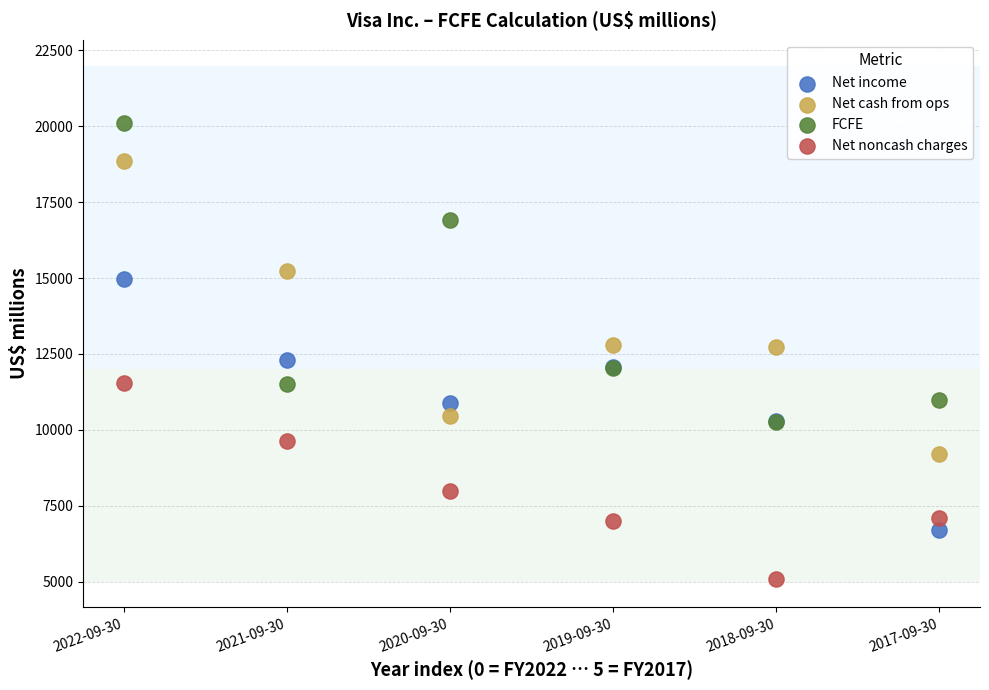

In the Net cash from ops series, what Y value is closest to 14028?

15227